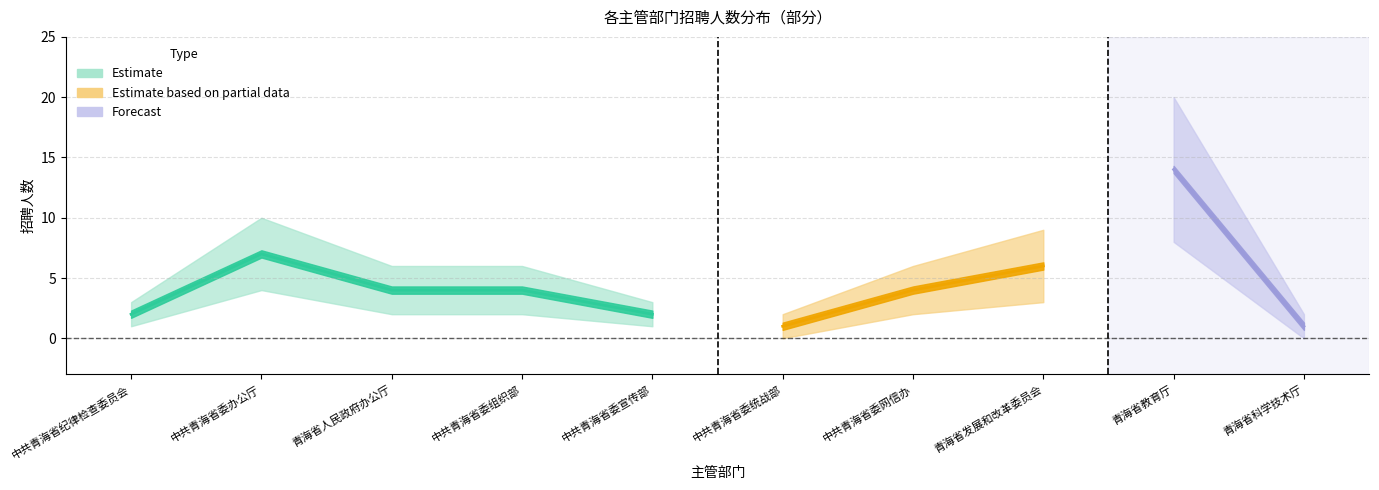

How many interior local valleys does the 招聘人数（上限估计） series have?

1